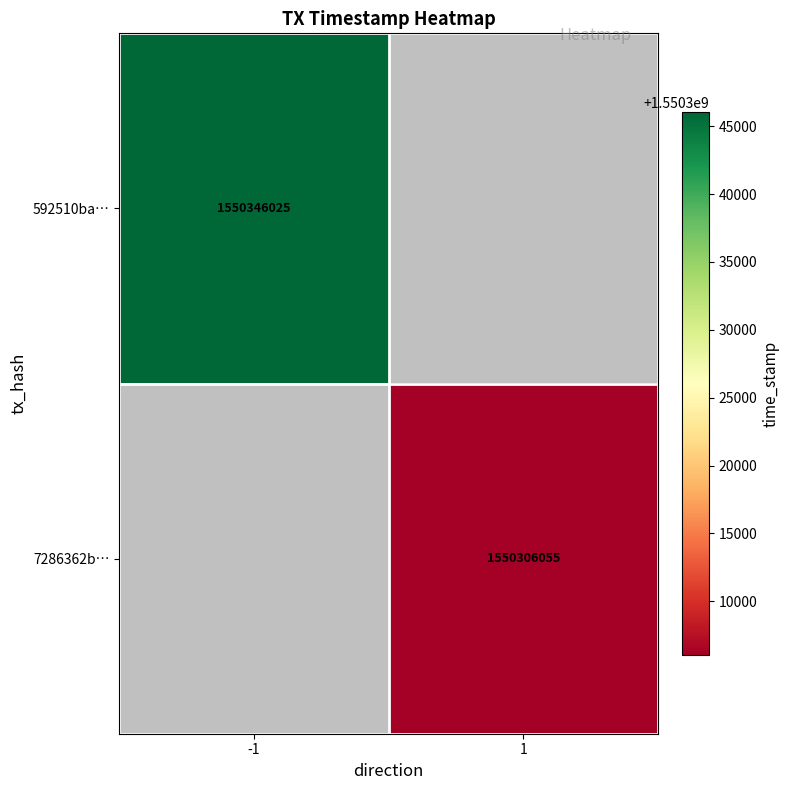

The value of 7286362b… at 1 is 2255324910. True or false?

False